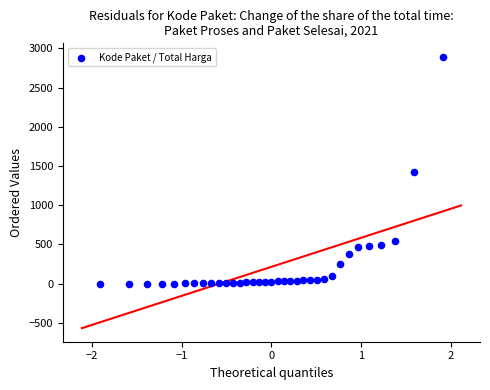

What is the range of X values (max minus min)?

3.8